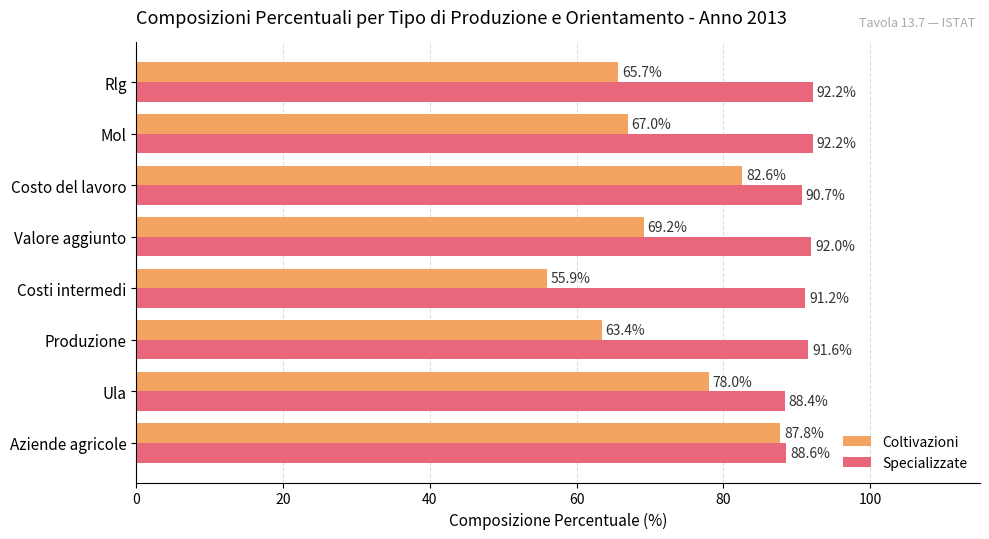

How many data points in Specializzate are less than 91?

3